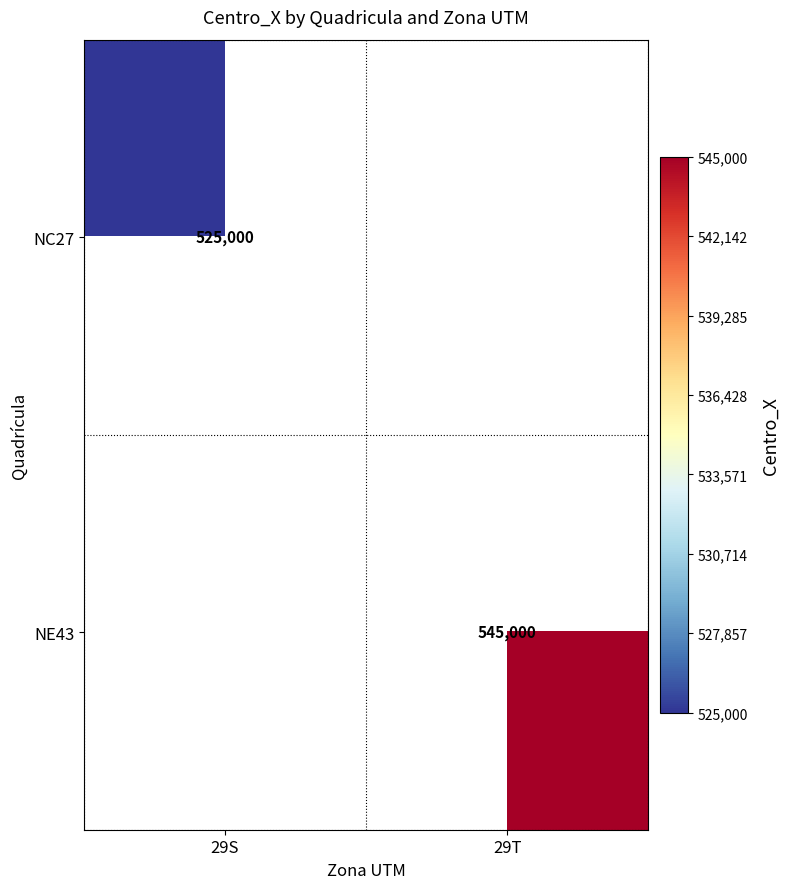

The value of NE43 at 29T is 754067.5. True or false?

False